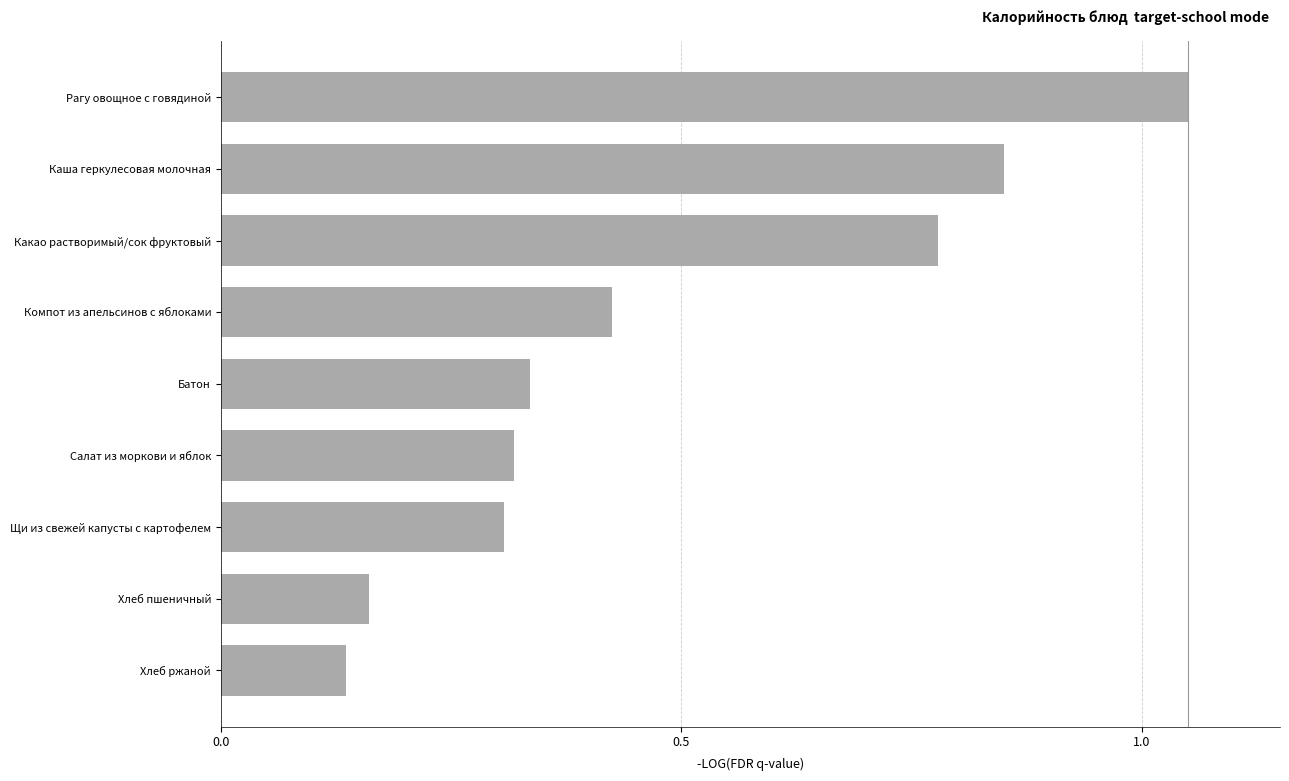

What is the average value?

0.5